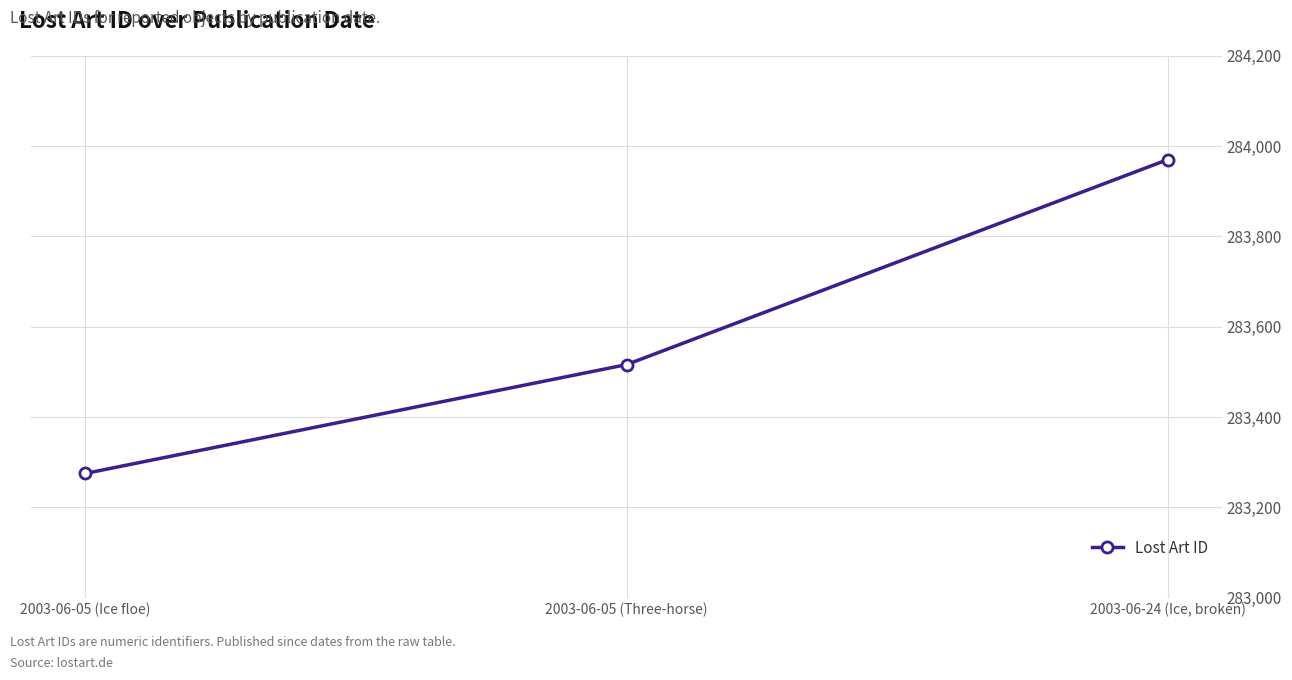

Which category has the lowest value across all series?

2003-06-05 (Ice floe)